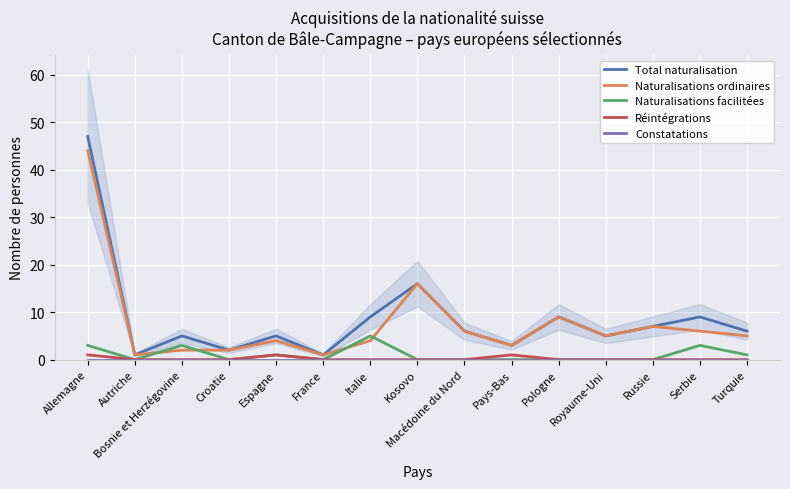

How many values in the Réintégrations series exceed 0?

3